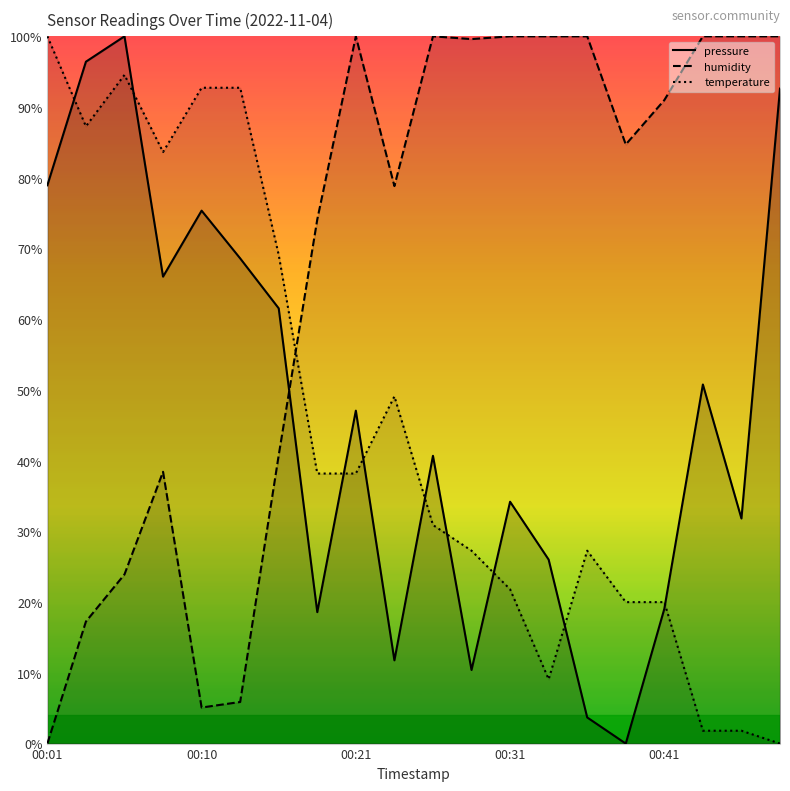

The value of humidity at 17 is 47.3. True or false?

False